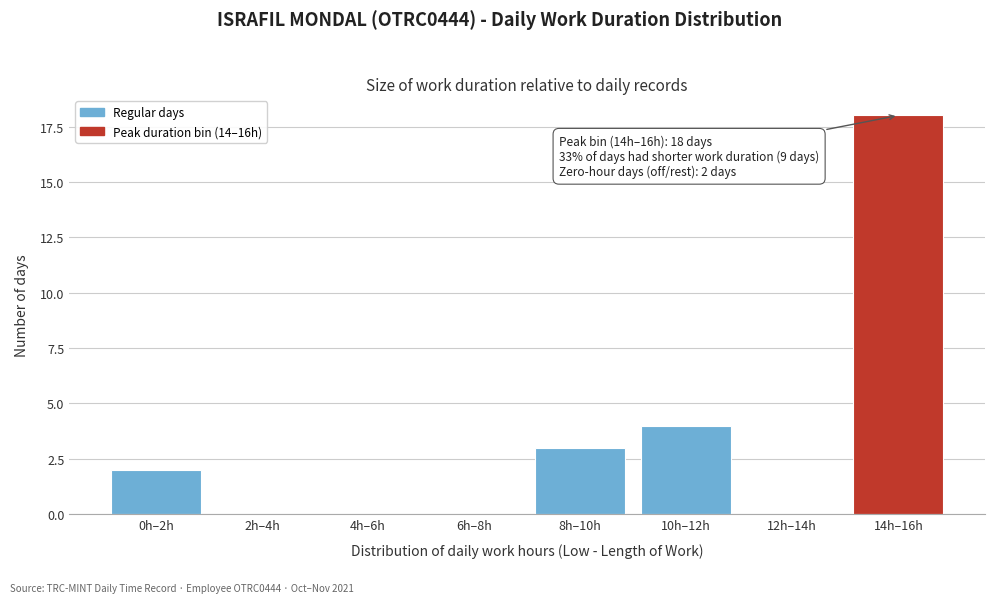

Reading right to left, extract all data points from this chart.

14h–16h=18	12h–14h=0	10h–12h=4	8h–10h=3	6h–8h=0	4h–6h=0	2h–4h=0	0h–2h=2